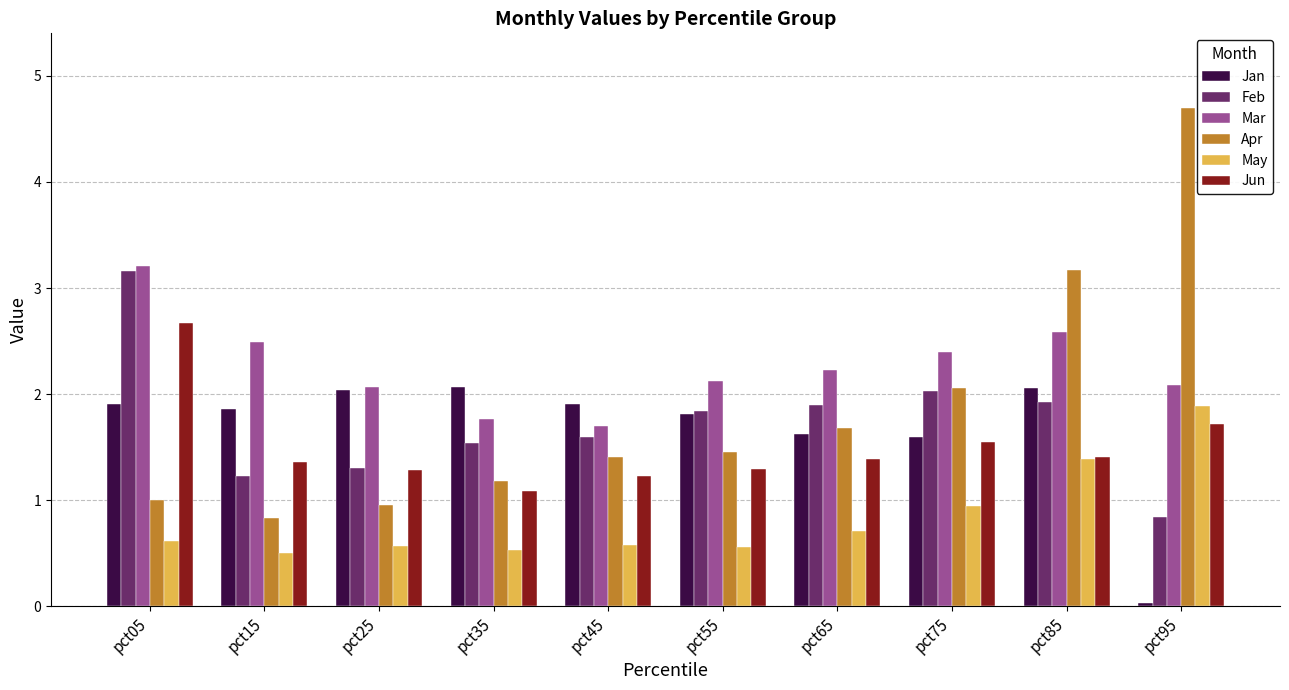

Rank the series at pct05 from highest to lowest value.

Mar, Feb, Jun, Jan, Apr, May